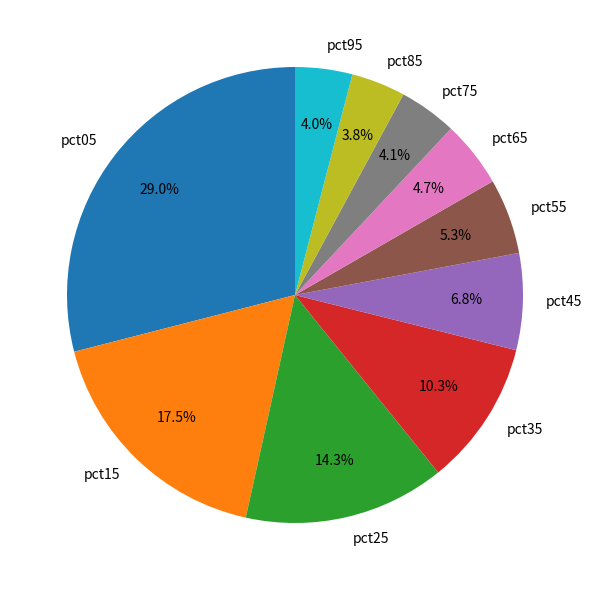

Is it true that pct25 is 22% of the pie?

False